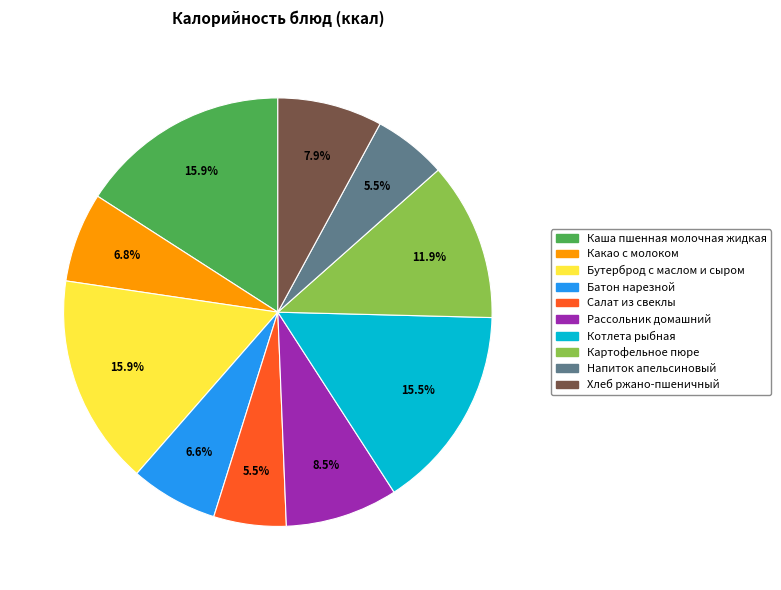

How many slices are in this pie chart?

10